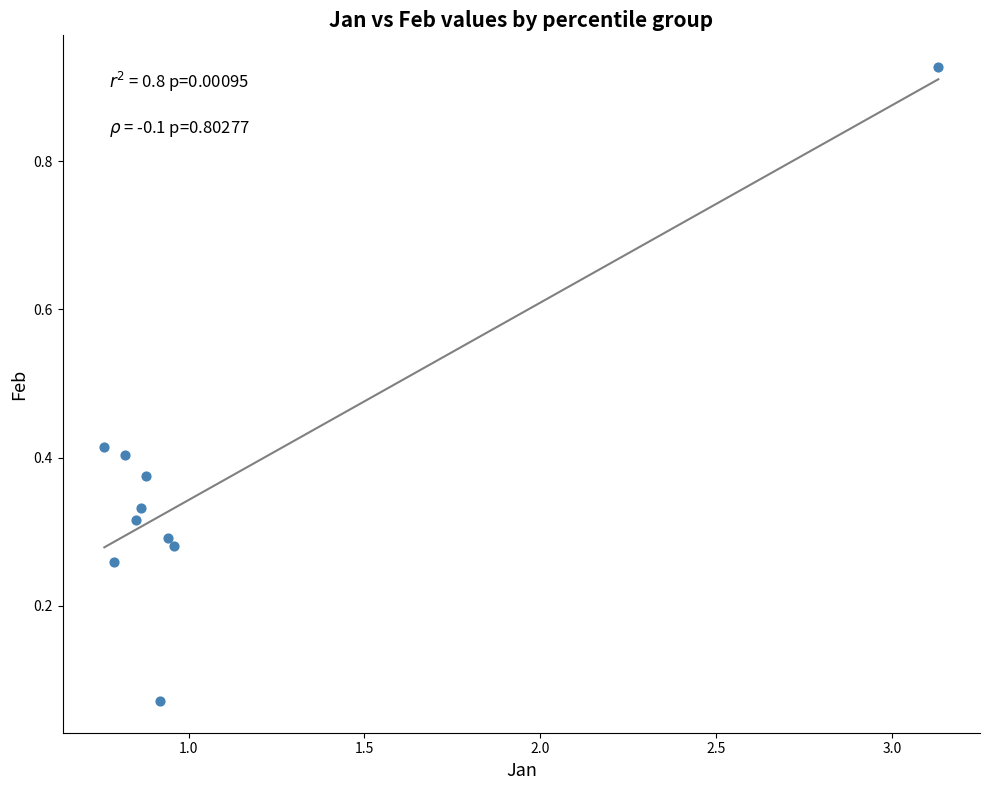

What is the range of X values (max minus min)?

2.4